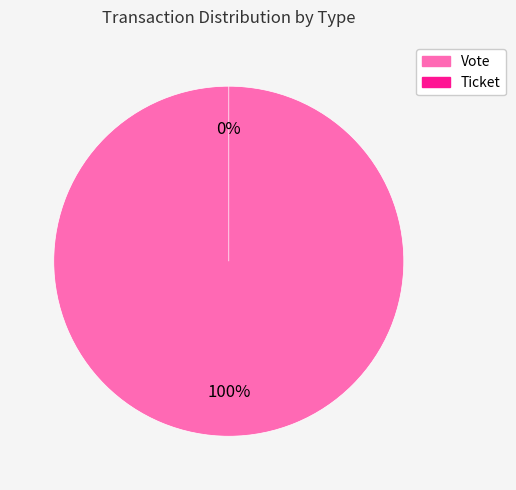

How many segments does this pie chart have?

2